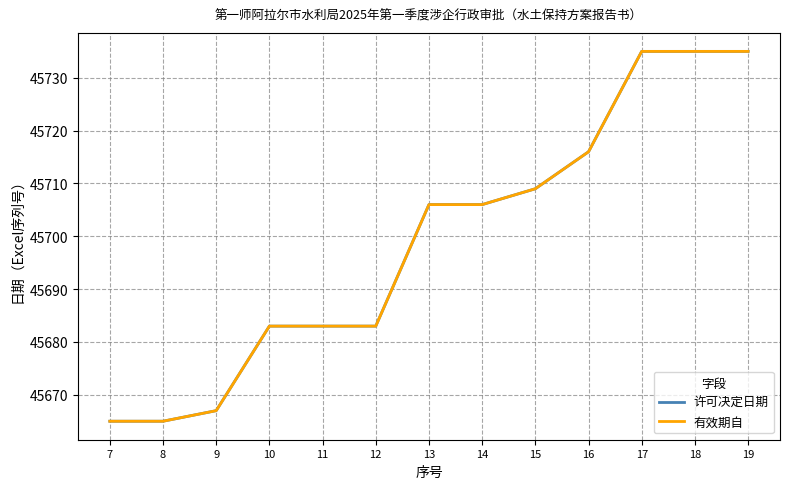

Which series has the largest range (max minus min)?

许可决定日期